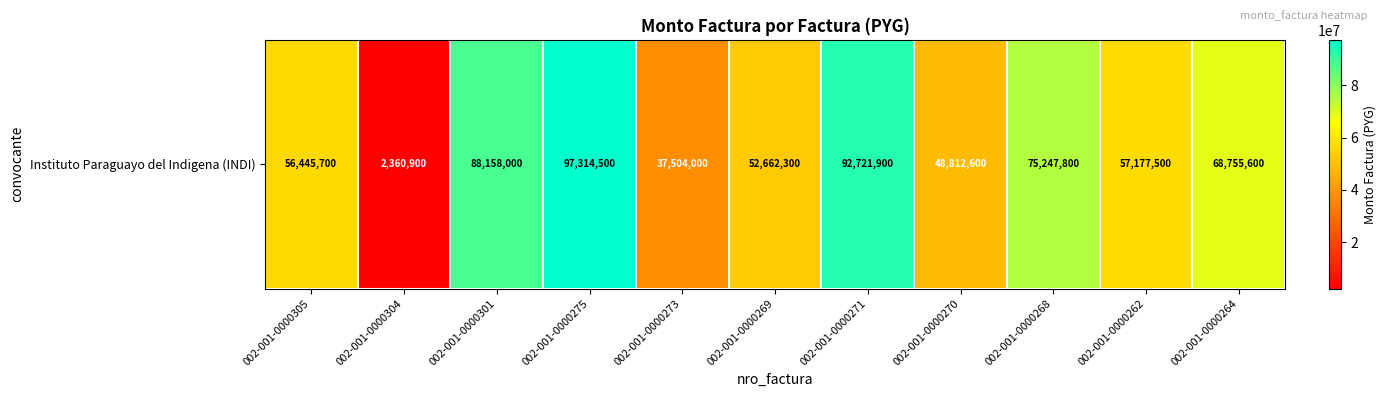

Which label corresponds to the largest value in the chart?

002-001-0000275